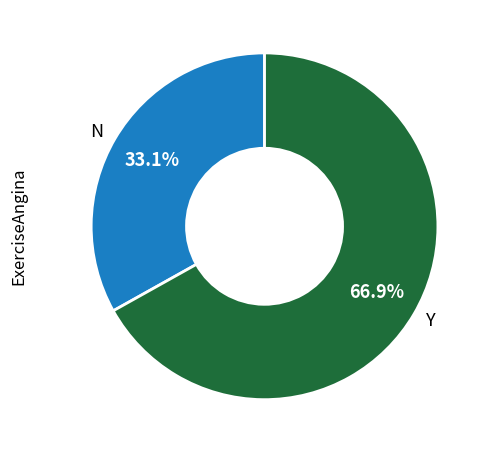

Count the number of slices in the pie.

2